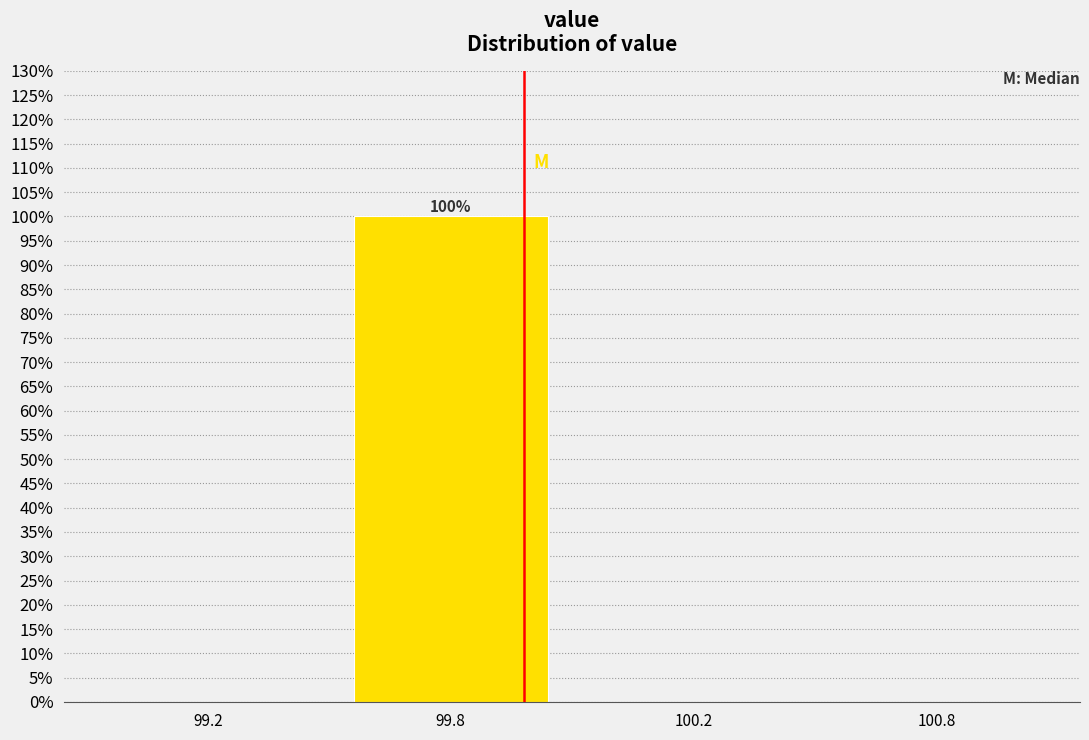

Reading left to right, transcribe all the data shown in this chart.

99.2=0	99.8=100	100.2=0	100.8=0